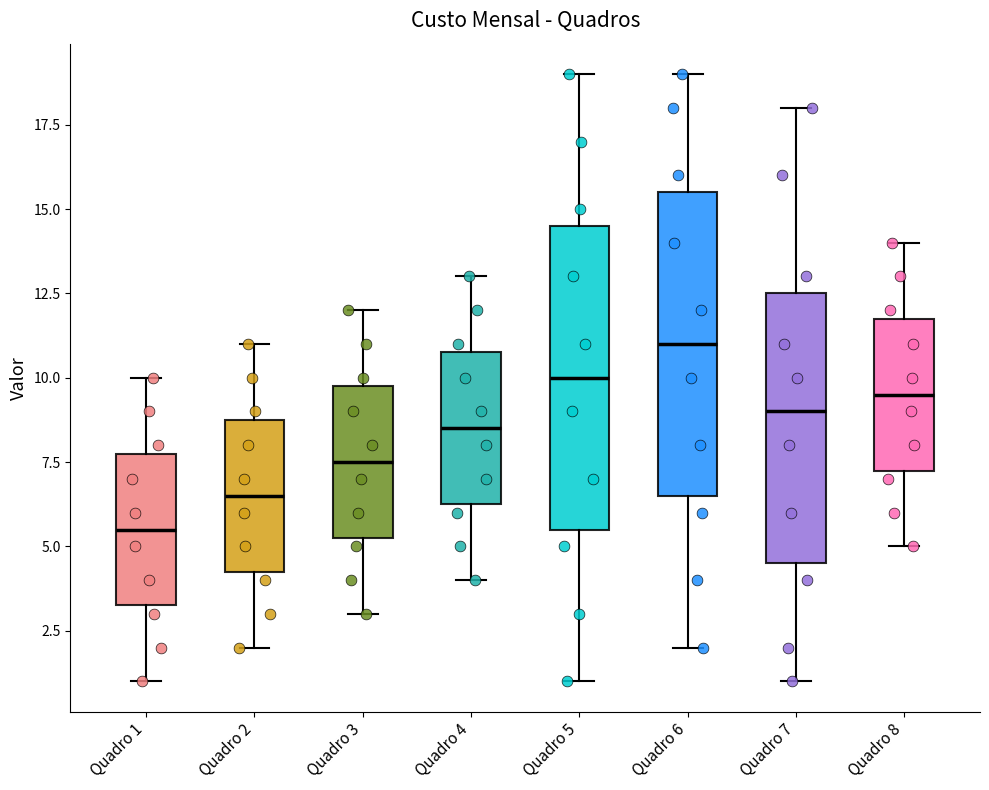

Reading left to right, read every box against the y-axis: the position of its median line, the range the box covers, and the ends of its whiskers. The values are not printed on the chart, so give them approximately, as read against the axis.

Quadro 1: median 5.5, box 3.5 to 8.0, whiskers 1.0 to 10.0
Quadro 2: median 6.5, box 4.5 to 9.0, whiskers 2.0 to 11.0
Quadro 3: median 7.5, box 5.5 to 10.0, whiskers 3.0 to 12.0
Quadro 4: median 8.5, box 6.5 to 11.0, whiskers 4.0 to 13.0
Quadro 5: median 10.0, box 5.5 to 14.5, whiskers 1.0 to 19.0
Quadro 6: median 11.0, box 6.5 to 15.5, whiskers 2.0 to 19.0
Quadro 7: median 9.0, box 4.5 to 12.5, whiskers 1.0 to 18.0
Quadro 8: median 9.5, box 7.5 to 12.0, whiskers 5.0 to 14.0